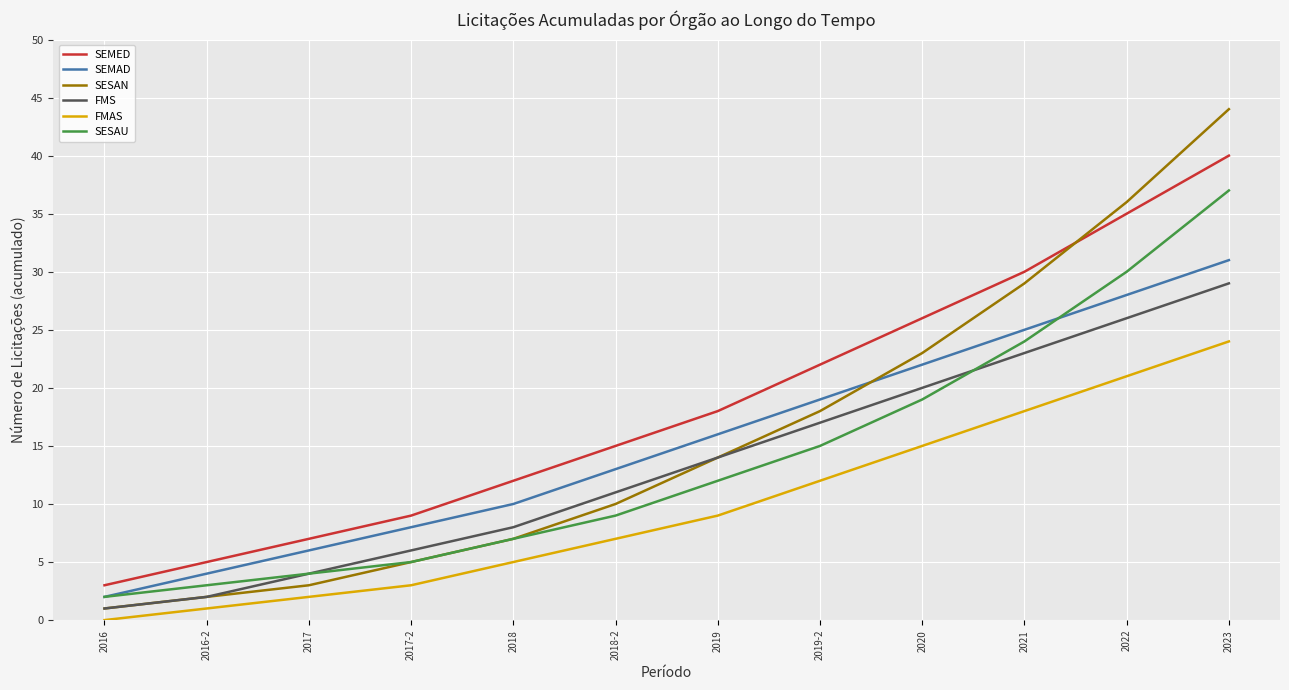

True or false: SEMAD and FMS cross at least once.

False